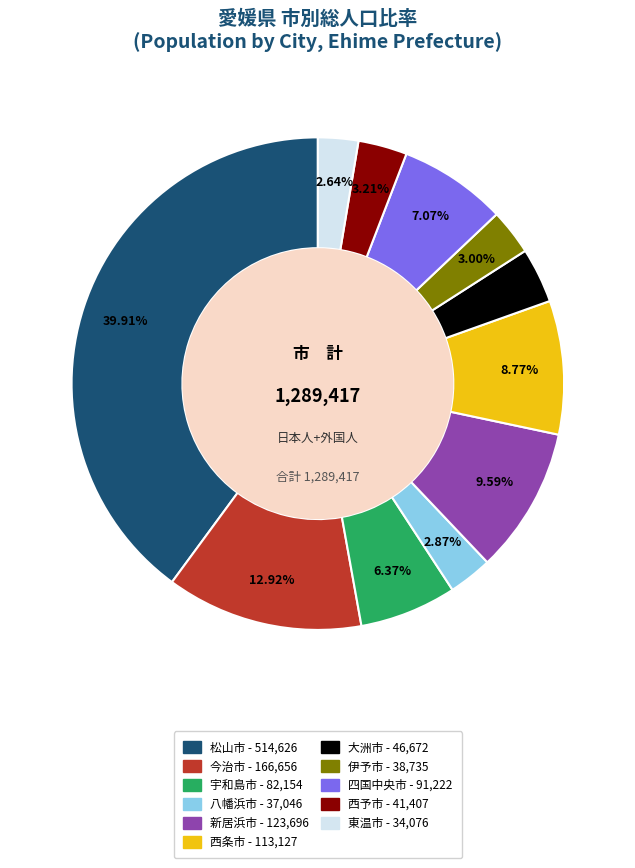

To the nearest percent, what percentage of the pie is 西条市?

9%